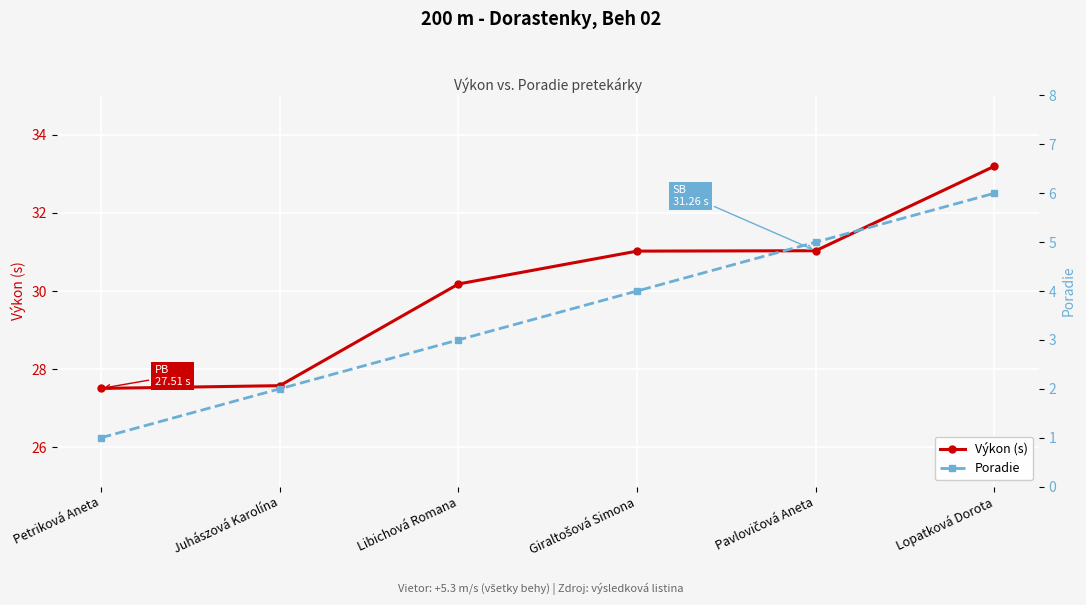

At how many categories does at least one series exceed 27?

6